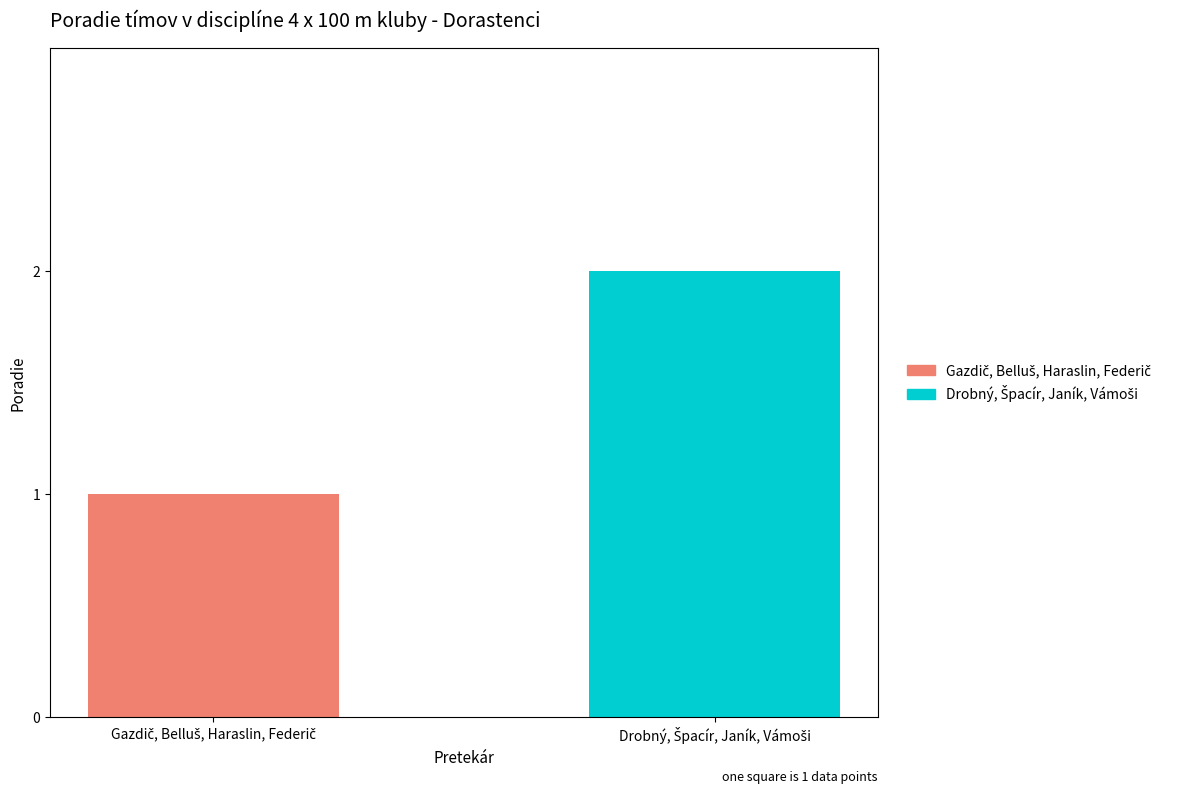

Rank the categories by value from highest to lowest.

Drobný, Špacír, Janík, Vámoši, Gazdič, Belluš, Haraslin, Federič